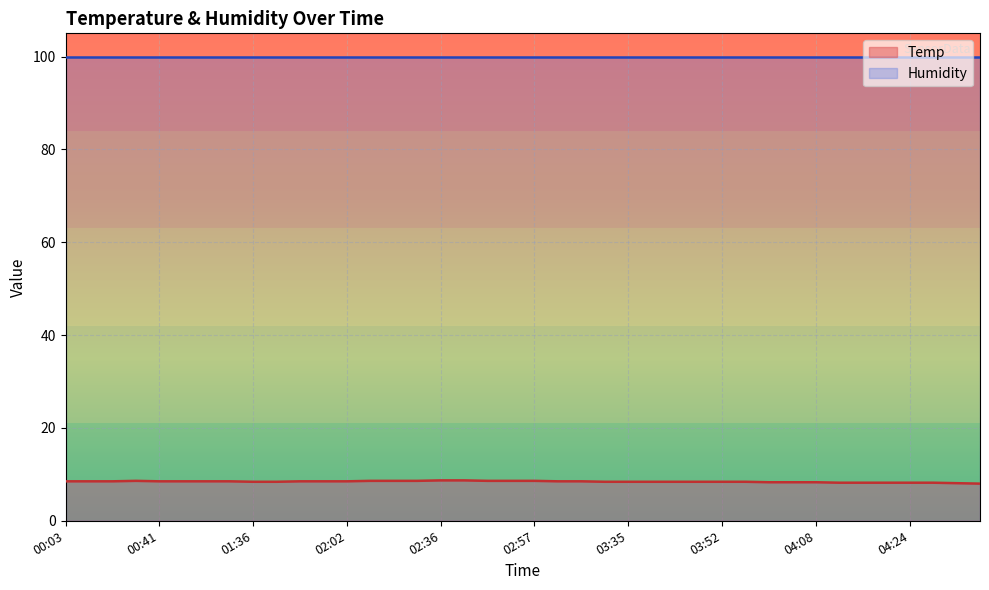

Does the chart display data point markers on the line(s)?

No